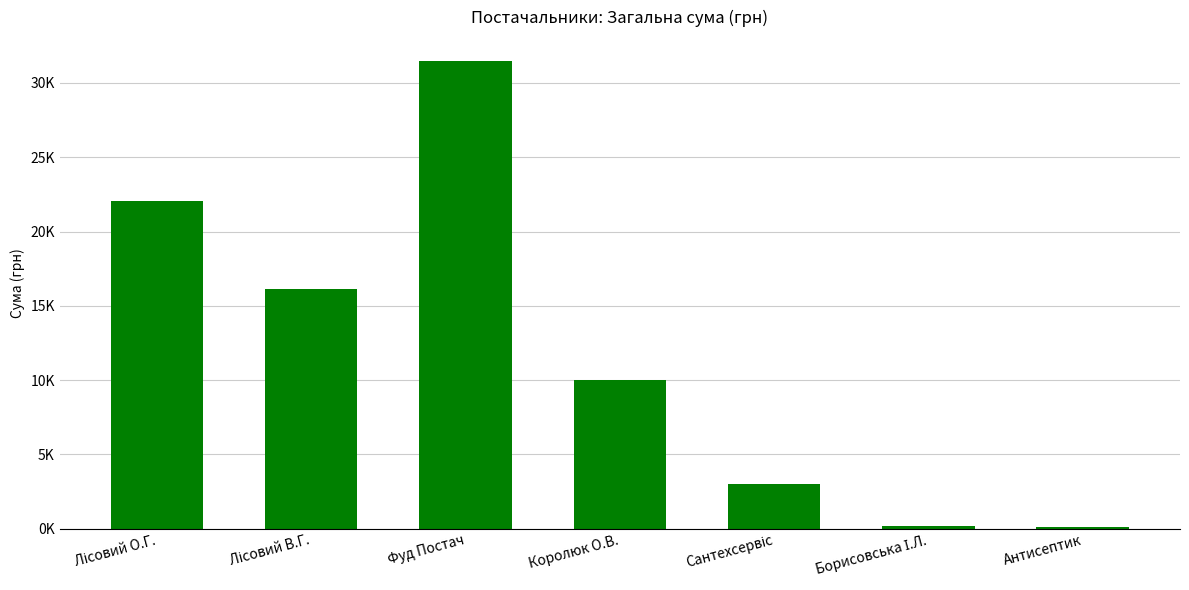

At which label is the value closest to 15820?

Лісовий В.Г.